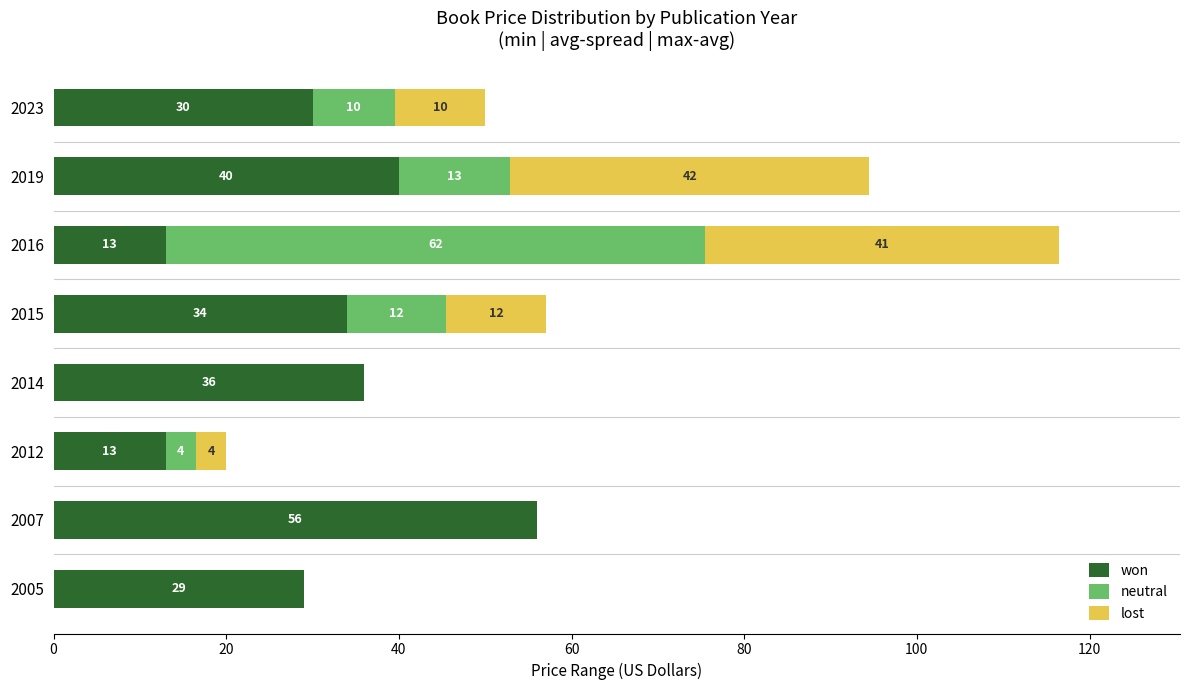

At which category is the sum across all series the highest?

2016